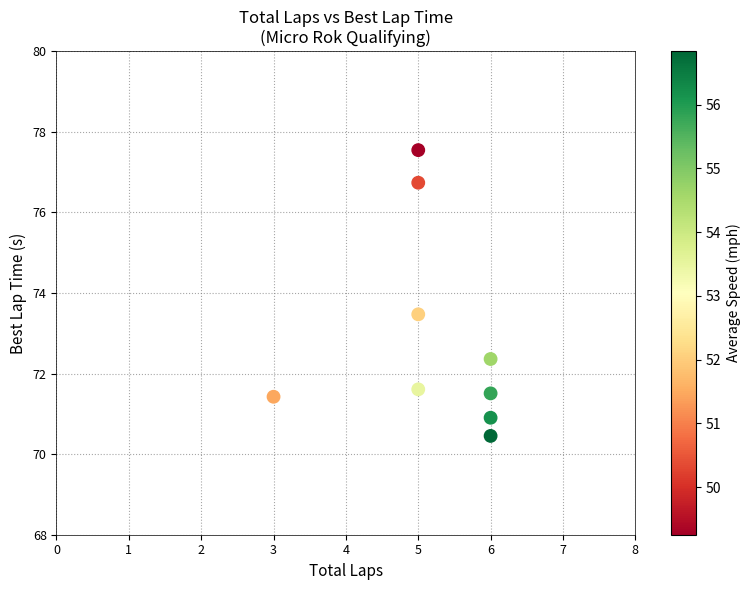

What is the average Y value?

72.9